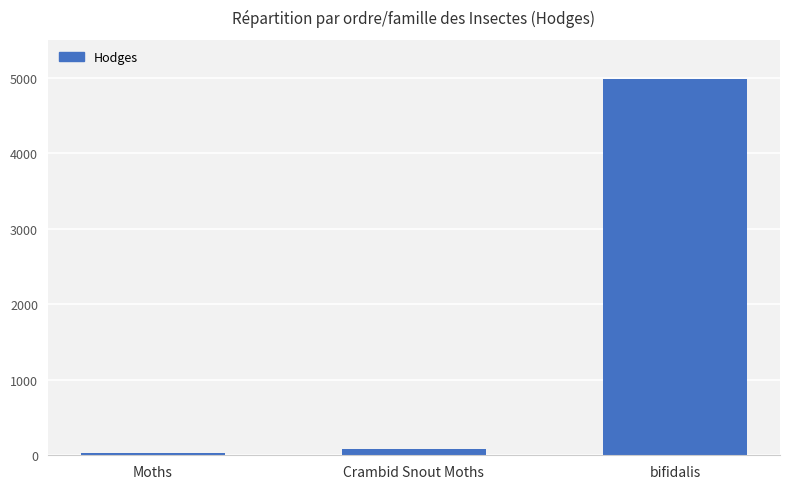

Rank the categories by value from lowest to highest.

Moths, Crambid Snout Moths, bifidalis